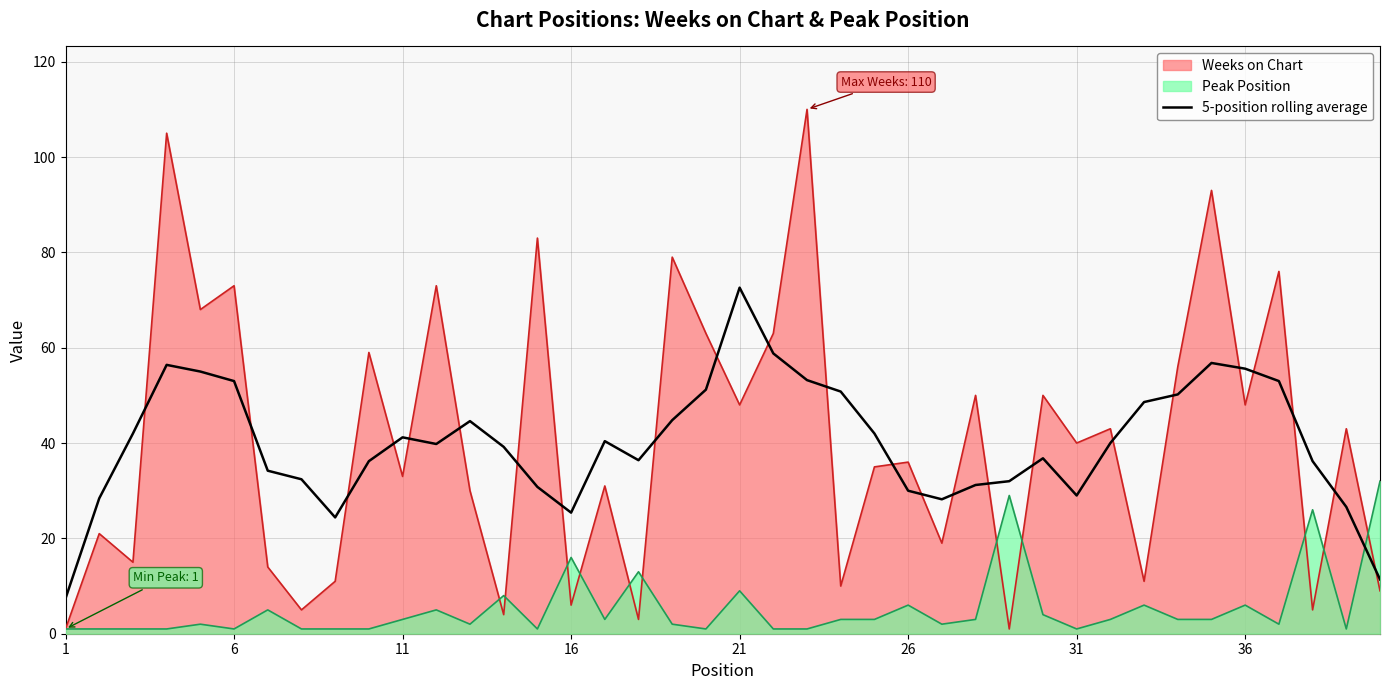

Rank the series by their maximum value, from highest to lowest.

Weeks on Chart, 5-position rolling average, Peak Position